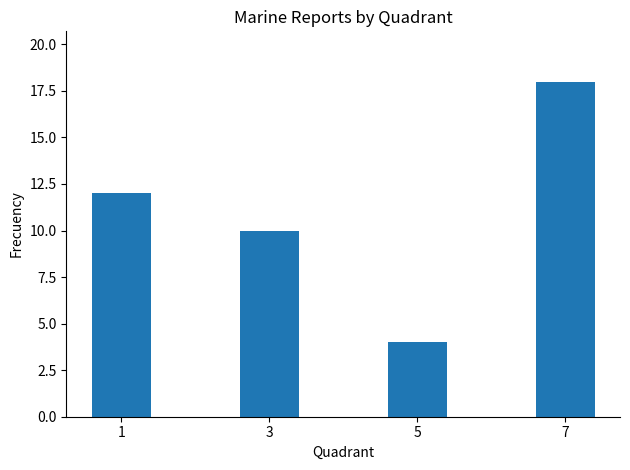

Rank the categories by value from lowest to highest.

5, 3, 1, 7